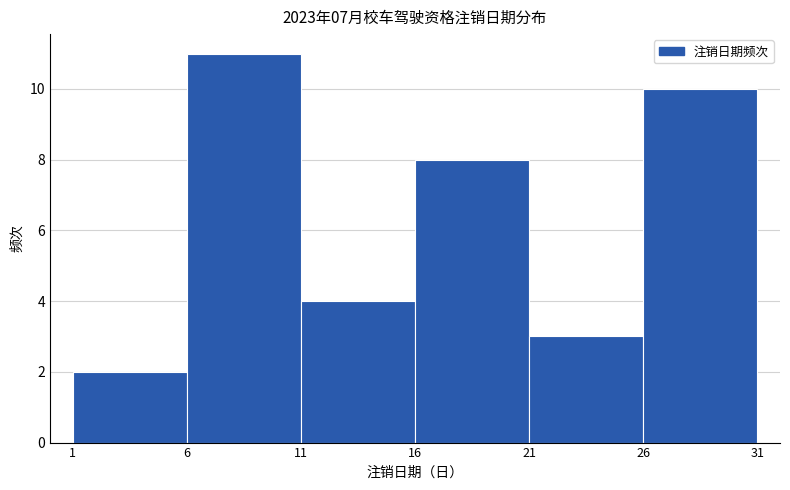

Reading left to right, list every bar in this chart as the range it spans on the x-axis followed by its height. The values are not printed on the chart, so give them approximately, as read against the axis.

1 to 6: 2
6 to 11: 11
11 to 16: 4
16 to 21: 8
21 to 26: 3
26 to 31: 10